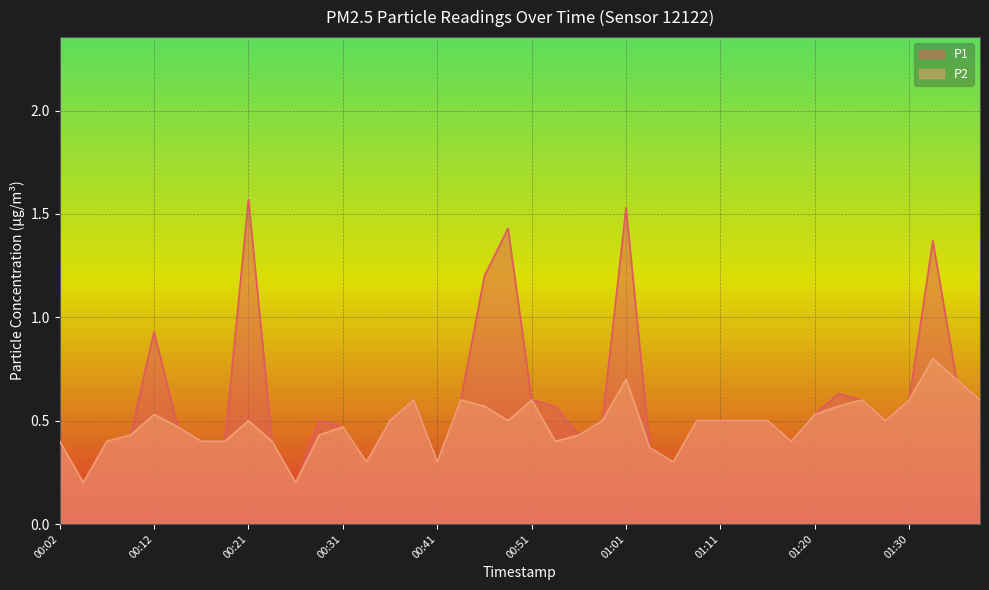

Reading left to right, what are all the values shown in this chart?

P1: 0.4	0.2	0.4	0.4	0.9	0.5	0.4	0.4	1.6	0.4	0.2	0.5	0.5	0.3	0.5	0.6	0.3	0.6	1.2	1.4	0.6	0.6	0.4	0.5	1.5	0.4	0.3	0.5	0.5	0.5	0.5	0.4	0.5	0.6	0.6	0.5	0.6	1.4	0.7	0.6
P2: 0.4	0.2	0.4	0.4	0.5	0.5	0.4	0.4	0.5	0.4	0.2	0.4	0.5	0.3	0.5	0.6	0.3	0.6	0.6	0.5	0.6	0.4	0.4	0.5	0.7	0.4	0.3	0.5	0.5	0.5	0.5	0.4	0.5	0.6	0.6	0.5	0.6	0.8	0.7	0.6